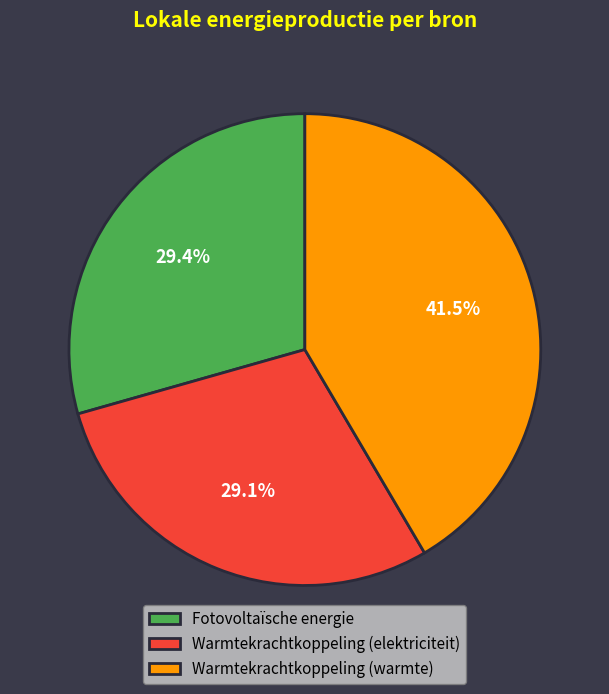

True or false: Fotovoltaïsche energie accounts for 35% of the total.

False